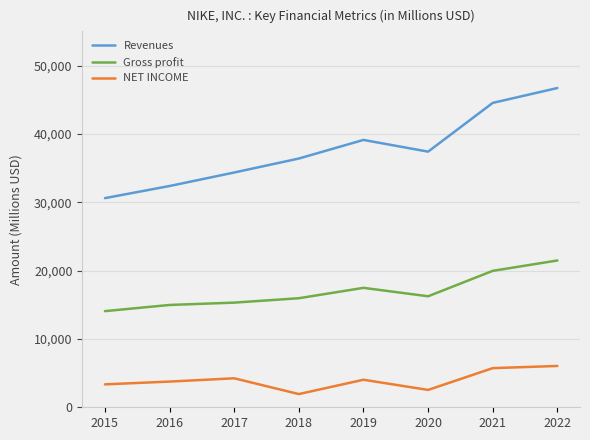

How many data points in Gross profit are less than 16241?

4